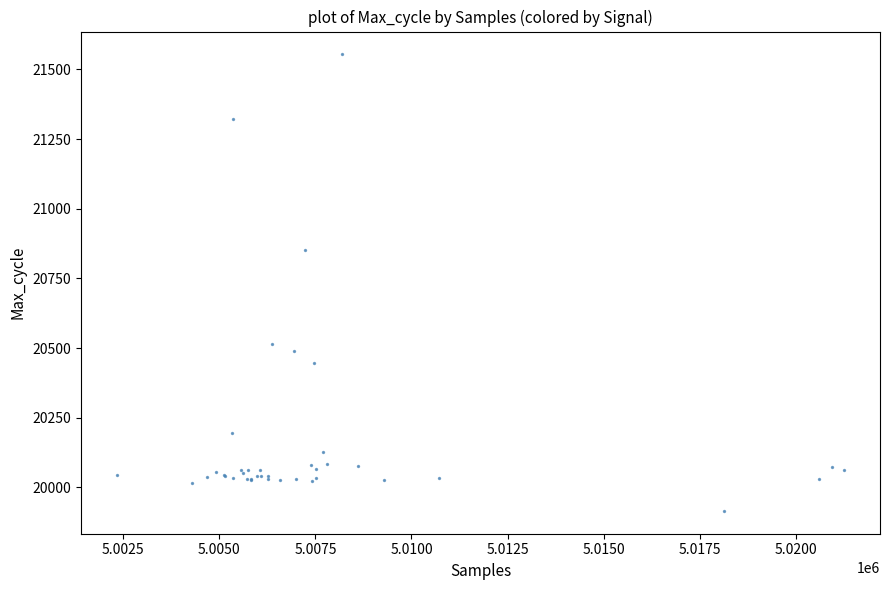

What Y value in the scatter plot is closest to 20735?

20852